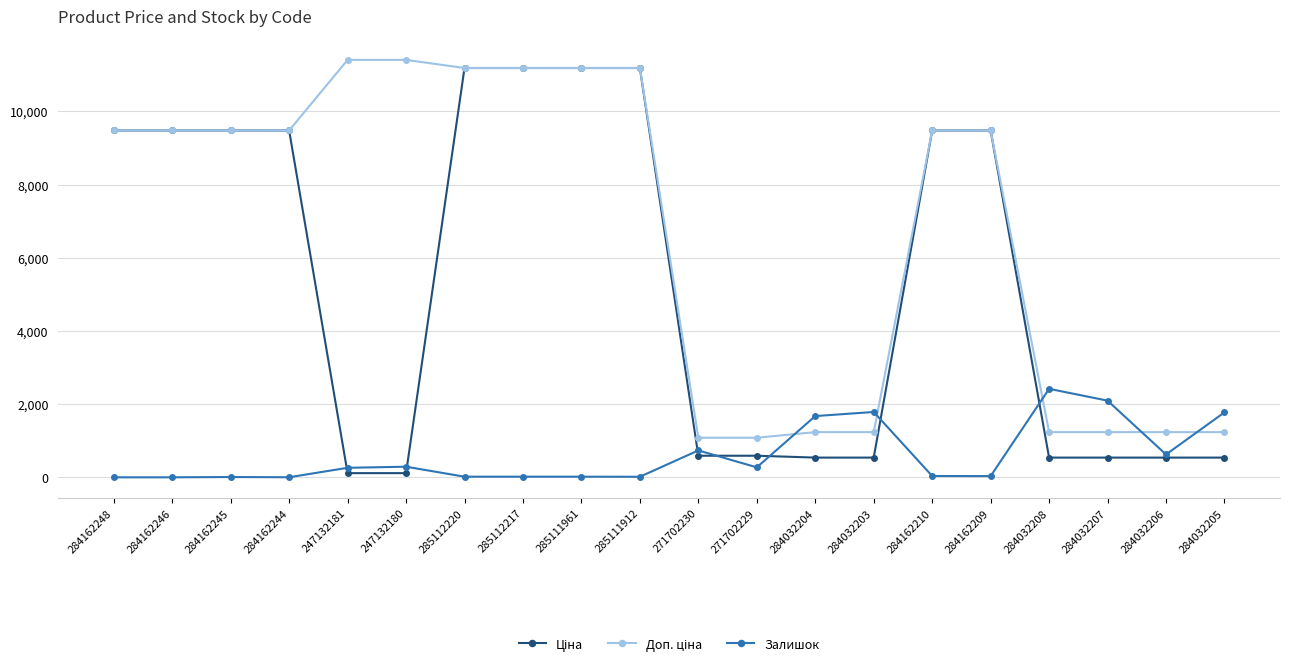

What is the total value across all series at 284032207?

3870.4